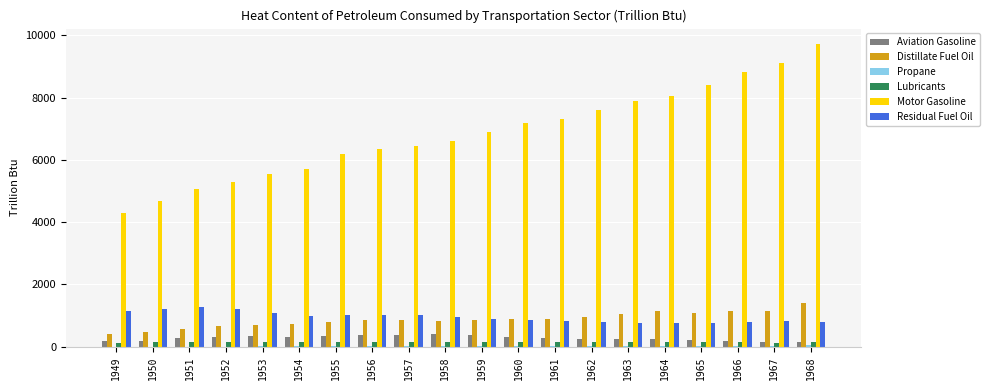

Count the number of categories in the chart.

20